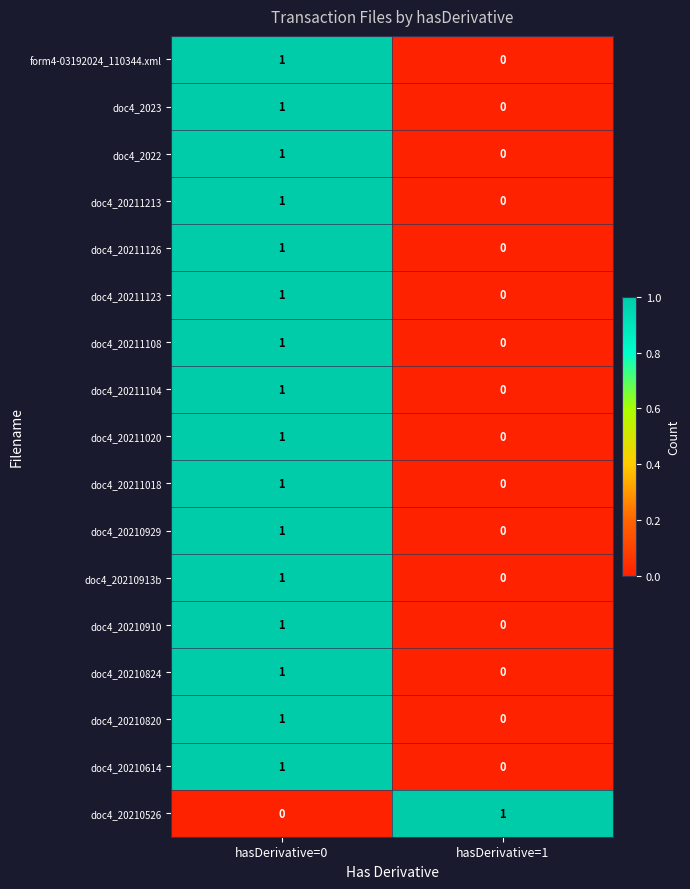

Rank the categories by form4-03192024_110344.xml value from highest to lowest.

hasDerivative=0, hasDerivative=1